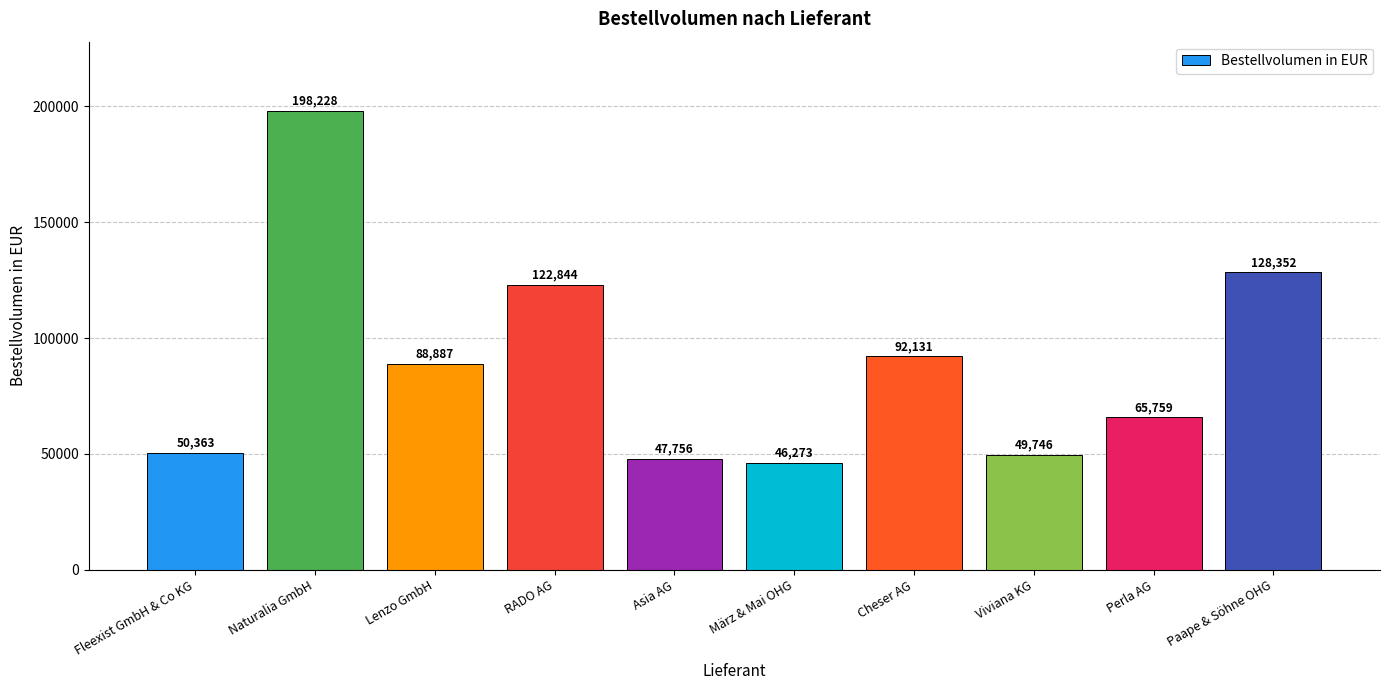

Rank the categories by value from lowest to highest.

März & Mai OHG, Asia AG, Viviana KG, Fleexist GmbH & Co KG, Perla AG, Lenzo GmbH, Cheser AG, RADO AG, Paape & Söhne OHG, Naturalia GmbH